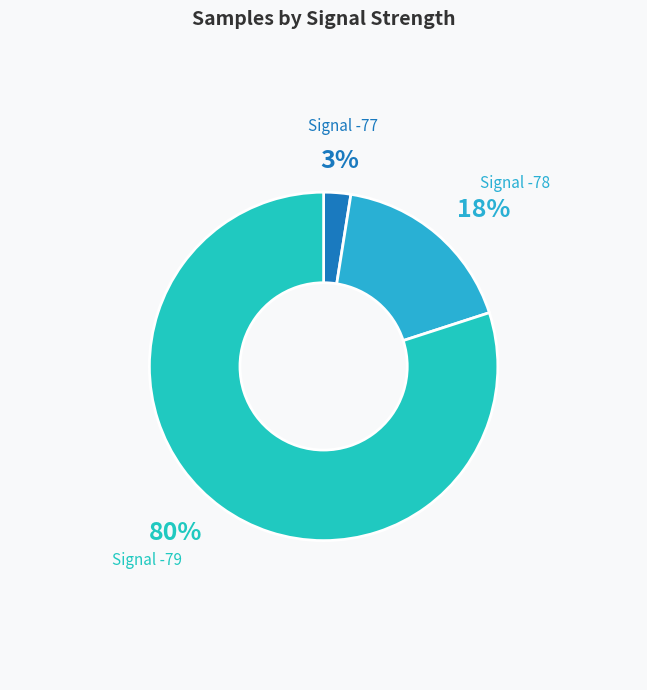

Count the number of slices in the pie.

3